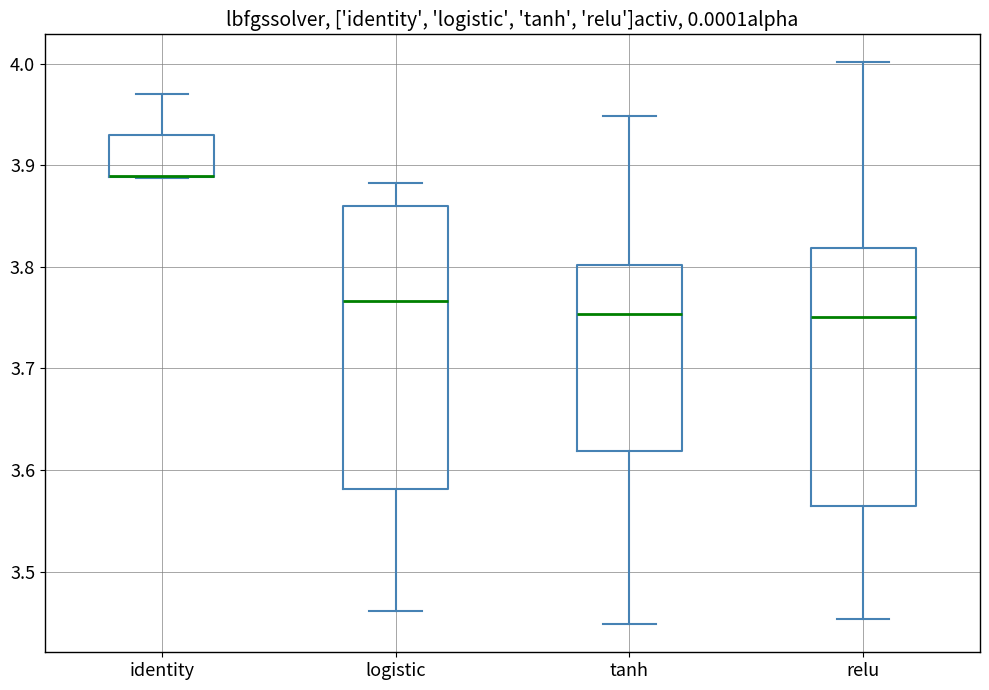

Reading left to right, transcribe this box plot: for each box, give where its median line is, the range the box spans, and where its two whiskers end, as read against the y-axis. The values are not printed on the chart, so give them approximately, as read against the axis.

identity: median 3.89 (drawn on the box's lower edge), box 3.89 to 3.93, whiskers 3.89 to 3.97
logistic: median 3.77, box 3.58 to 3.86, whiskers 3.46 to 3.88
tanh: median 3.75, box 3.62 to 3.80, whiskers 3.45 to 3.95
relu: median 3.75, box 3.56 to 3.82, whiskers 3.45 to 4.00